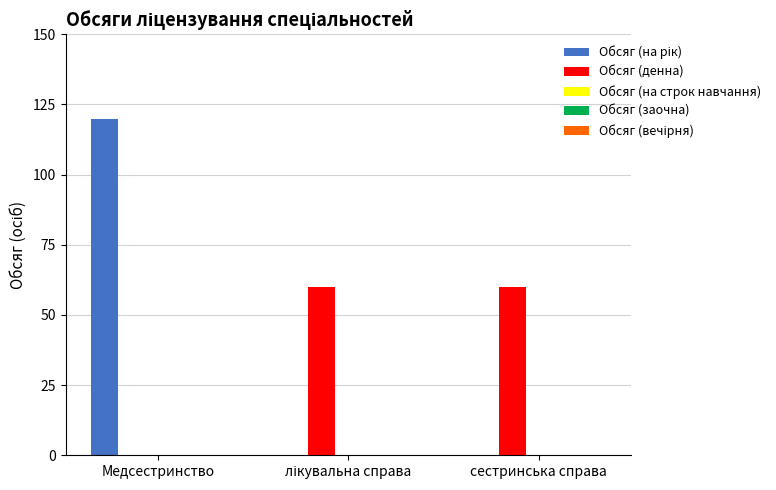

What is the total value across all series at сестринська справа?

60